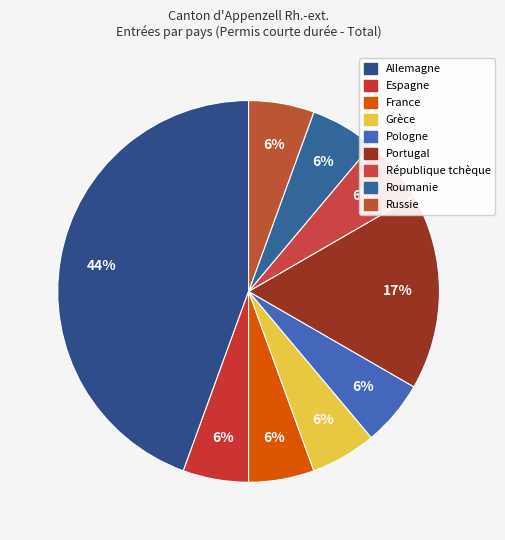

Combined, what portion of the pie is Pologne and Russie?

11.1%